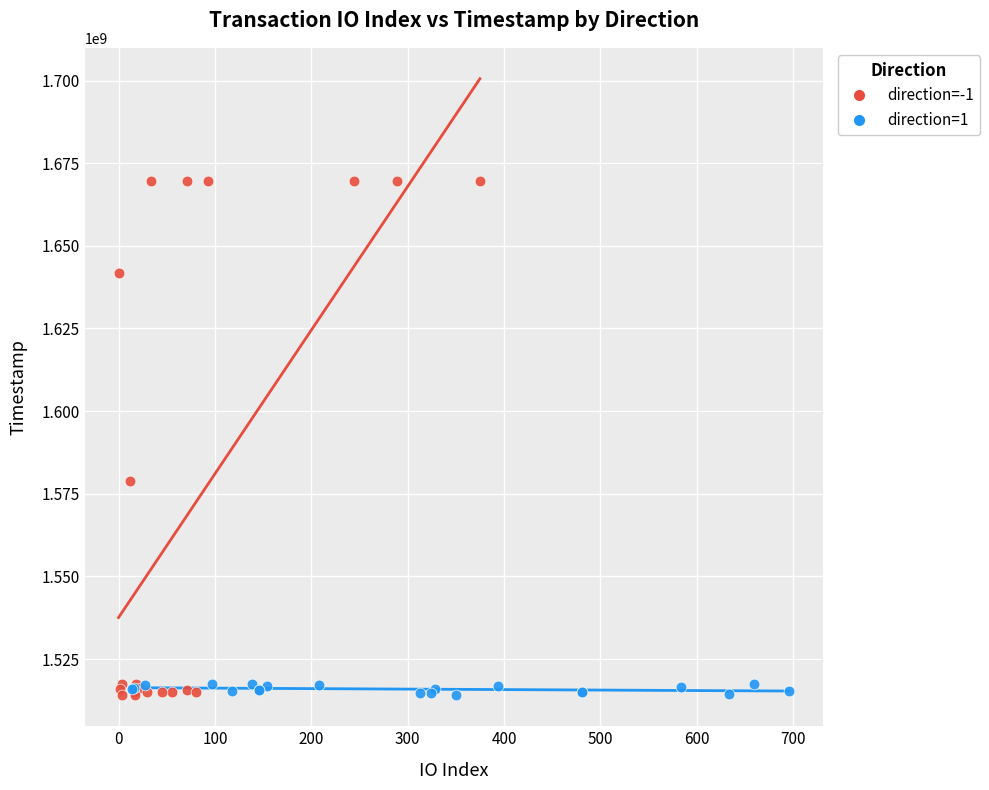

Which series has the widest spread of Y values?

direction=-1